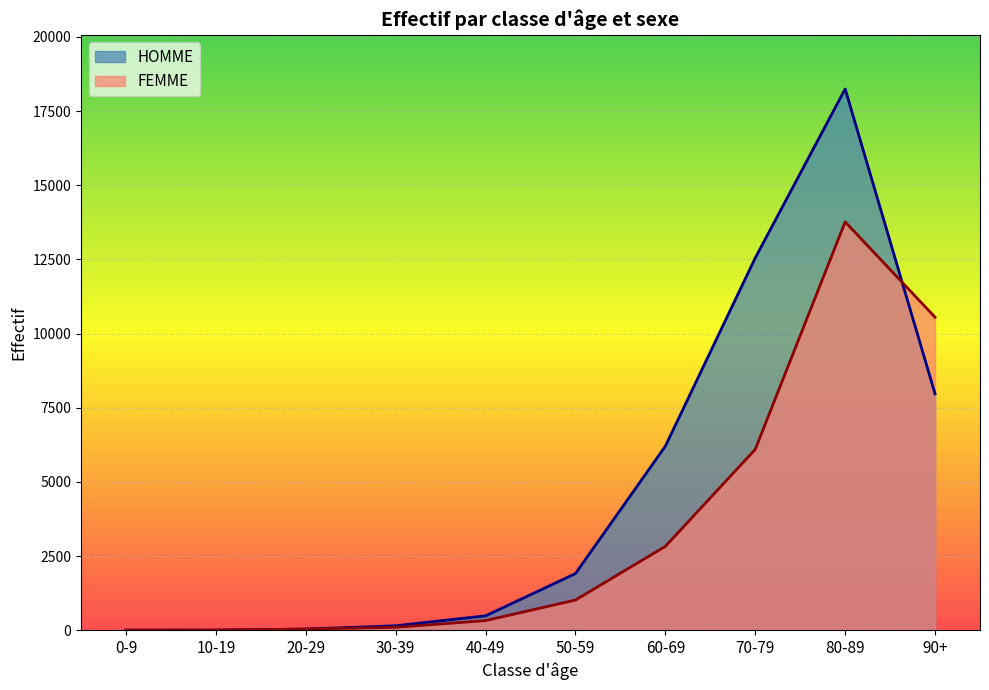

In FEMME, how many points are higher than both neighbors (excluding endpoints)?

1